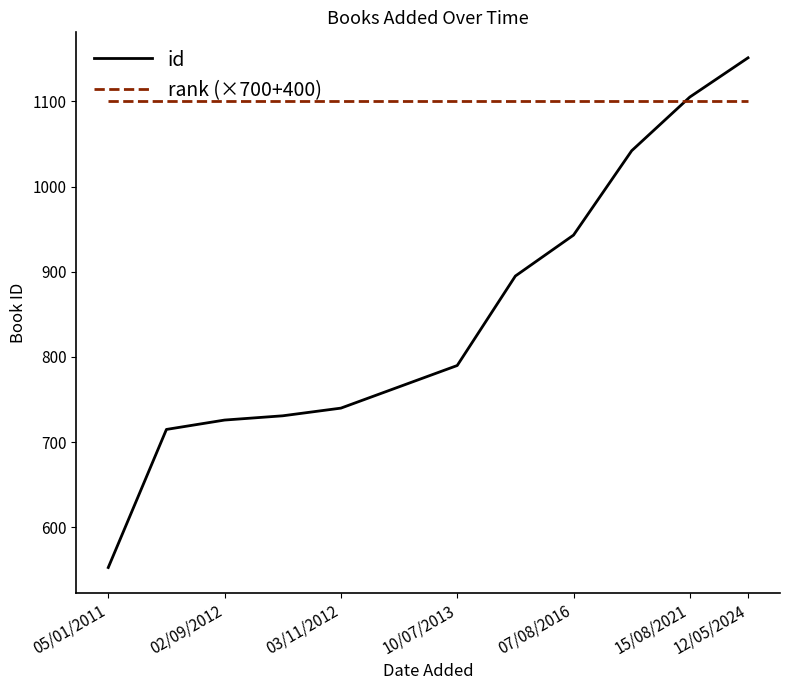

How many lines are shown in the chart?

2